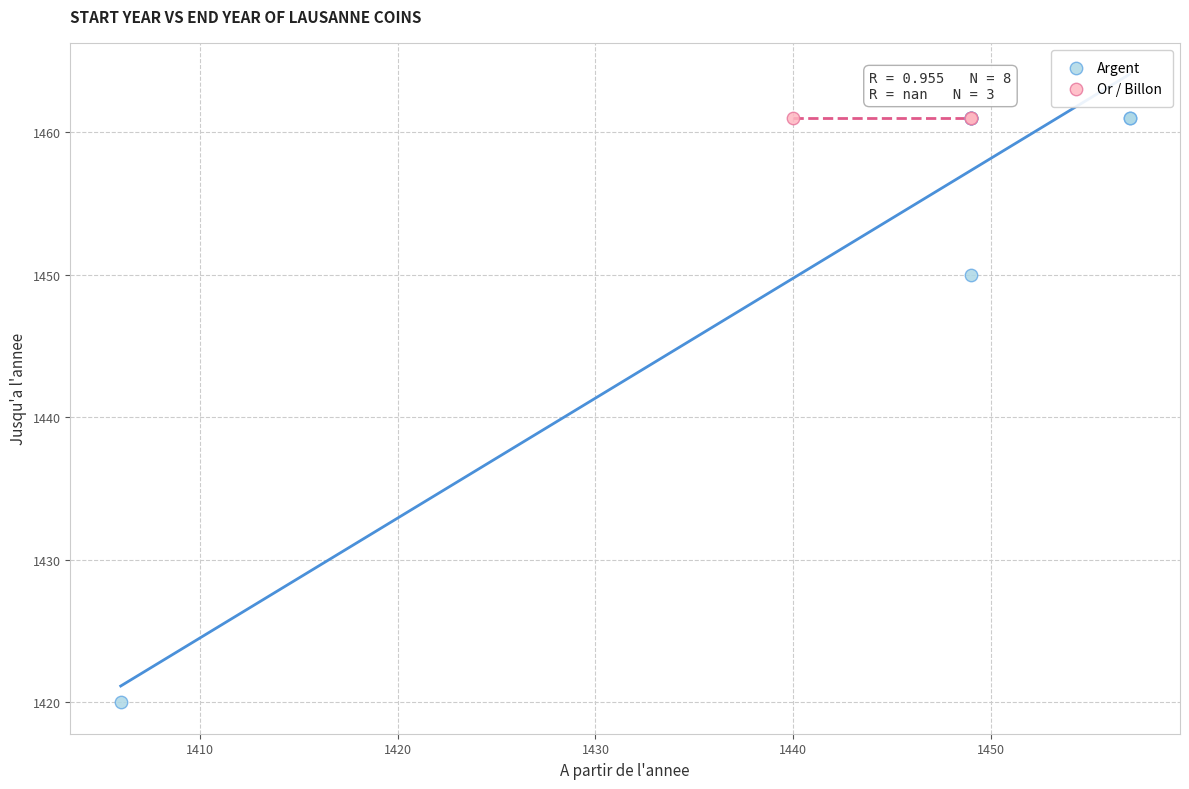

What are all the series names shown in the legend?

Argent, Or / Billon